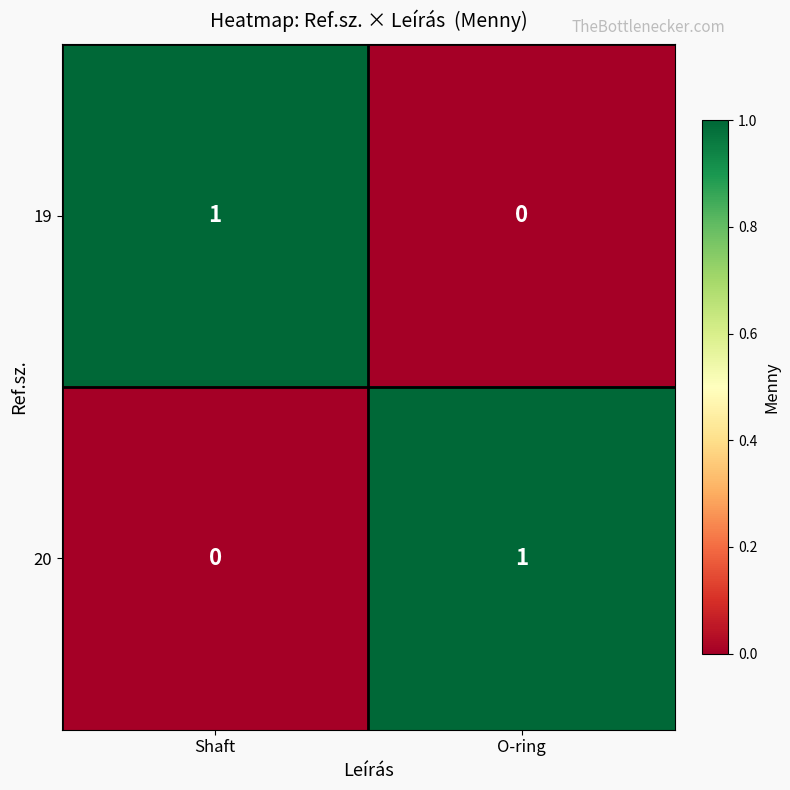

List the labels in order of 20 value, largest first.

O-ring, Shaft